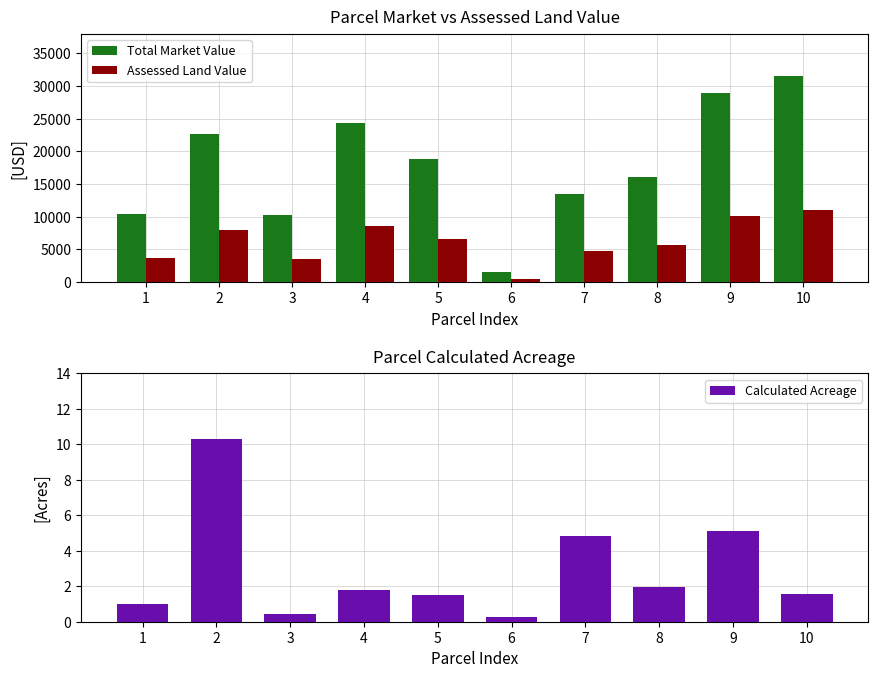

What is the difference between the highest and lowest values at 9?

28894.9